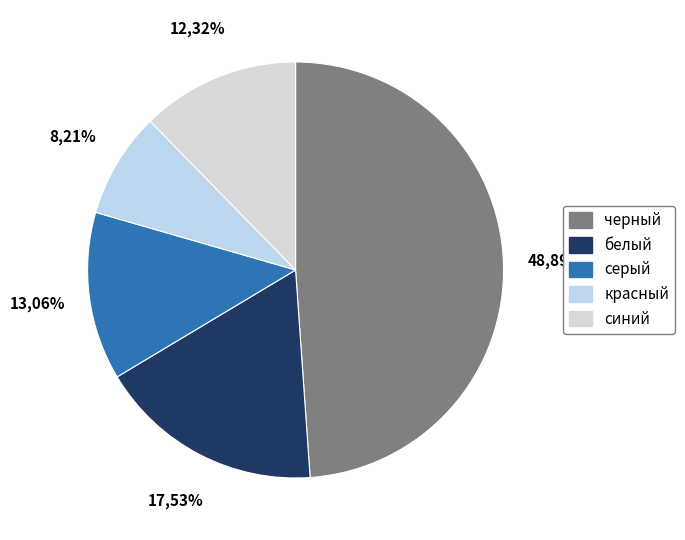

True or false: серый accounts for 2% of the total.

False